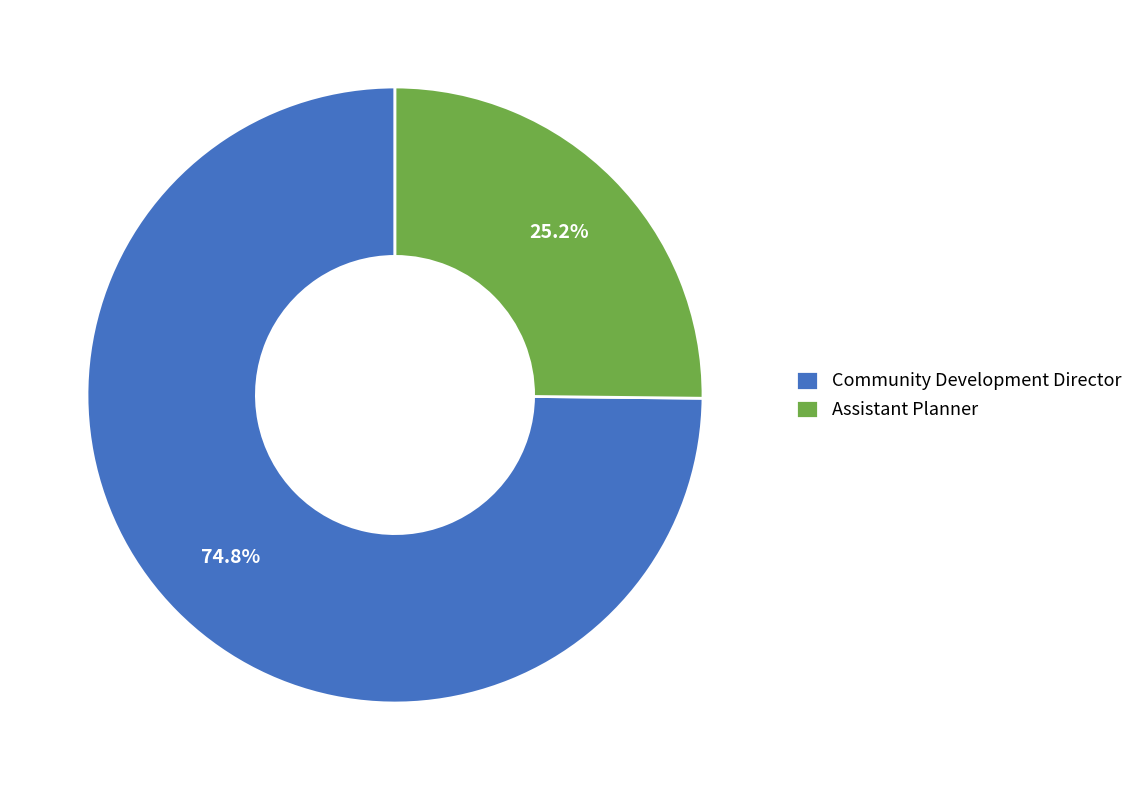

To the nearest percent, what is the average slice percentage?

50%